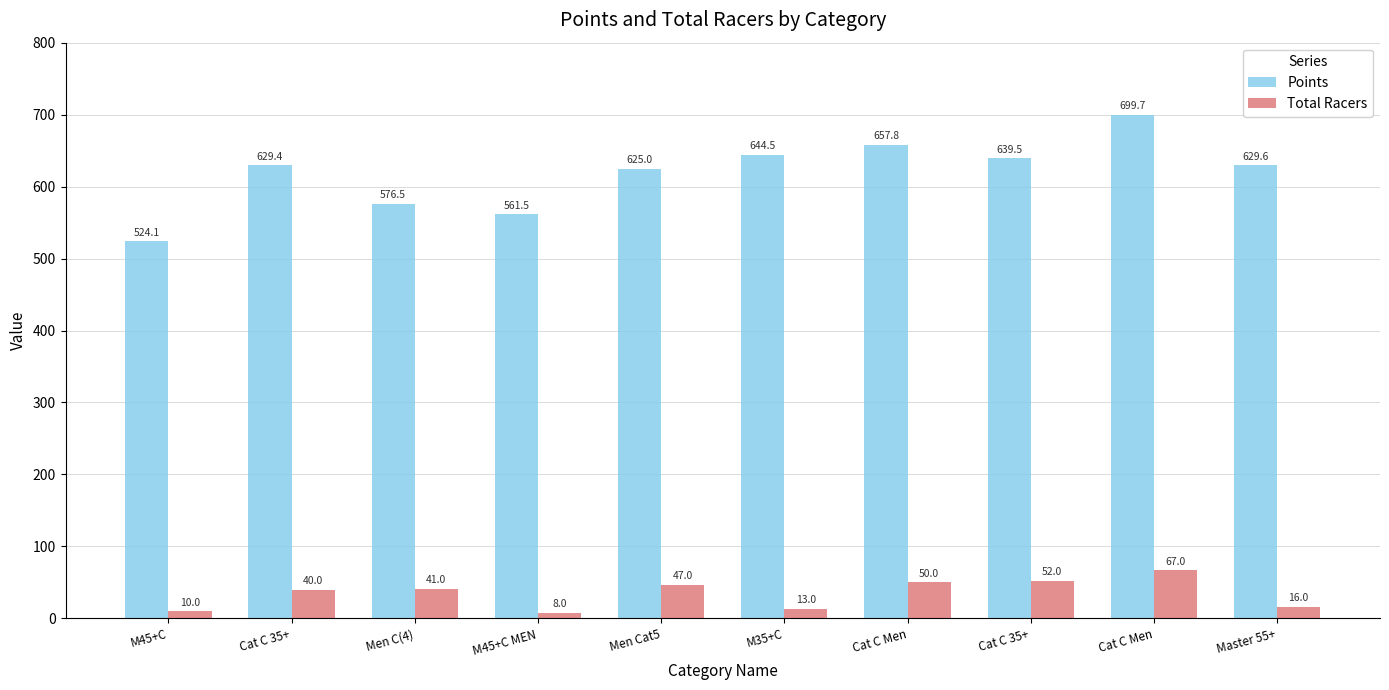

List the labels in order of Total Racers value, smallest first.

M45+C MEN, M45+C, M35+C, Master 55+, Cat C 35+, Men C(4), Men Cat5, Cat C Men, Cat C 35+, Cat C Men